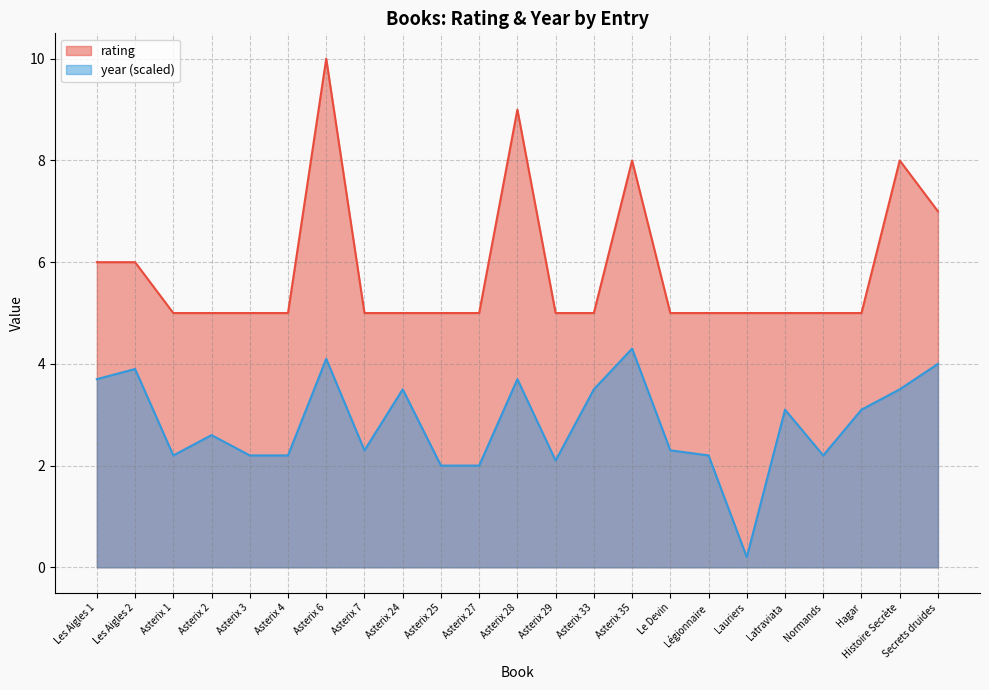

Does the chart display data point markers on the line(s)?

No